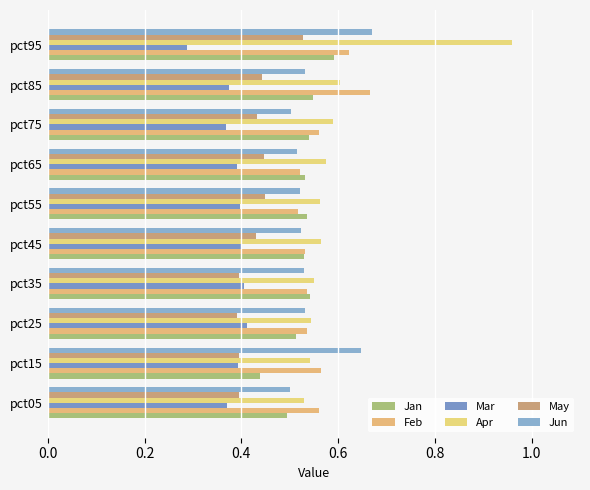

Count the number of categories in the chart.

10